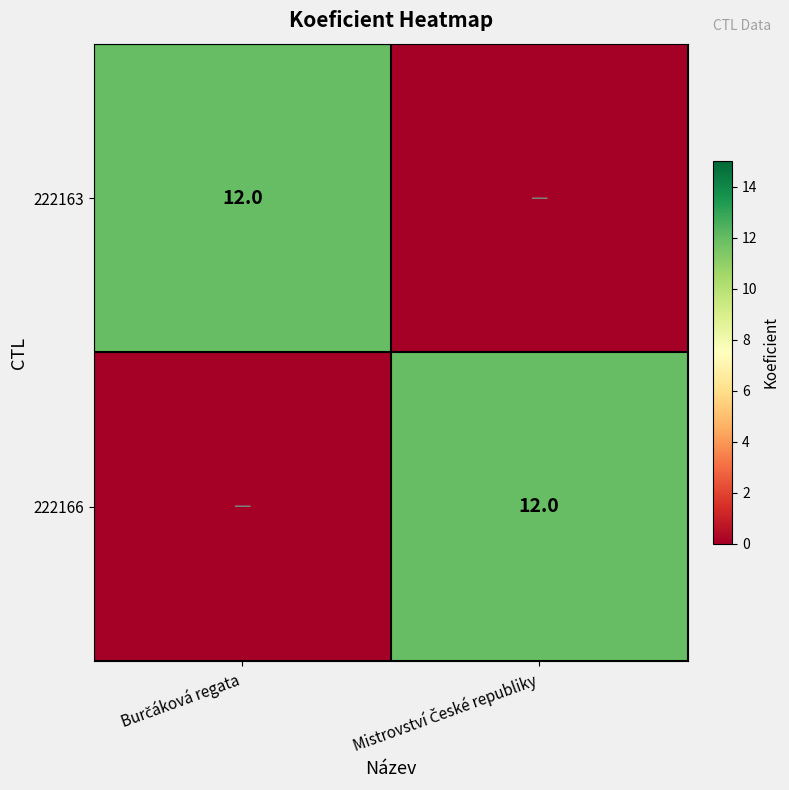

At how many categories does at least one series exceed 8?

2